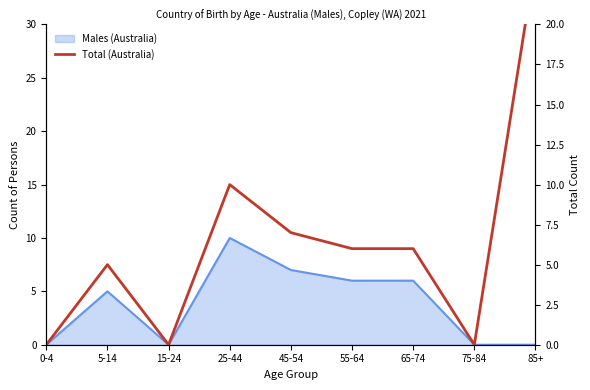

What is the sum of all values?

58